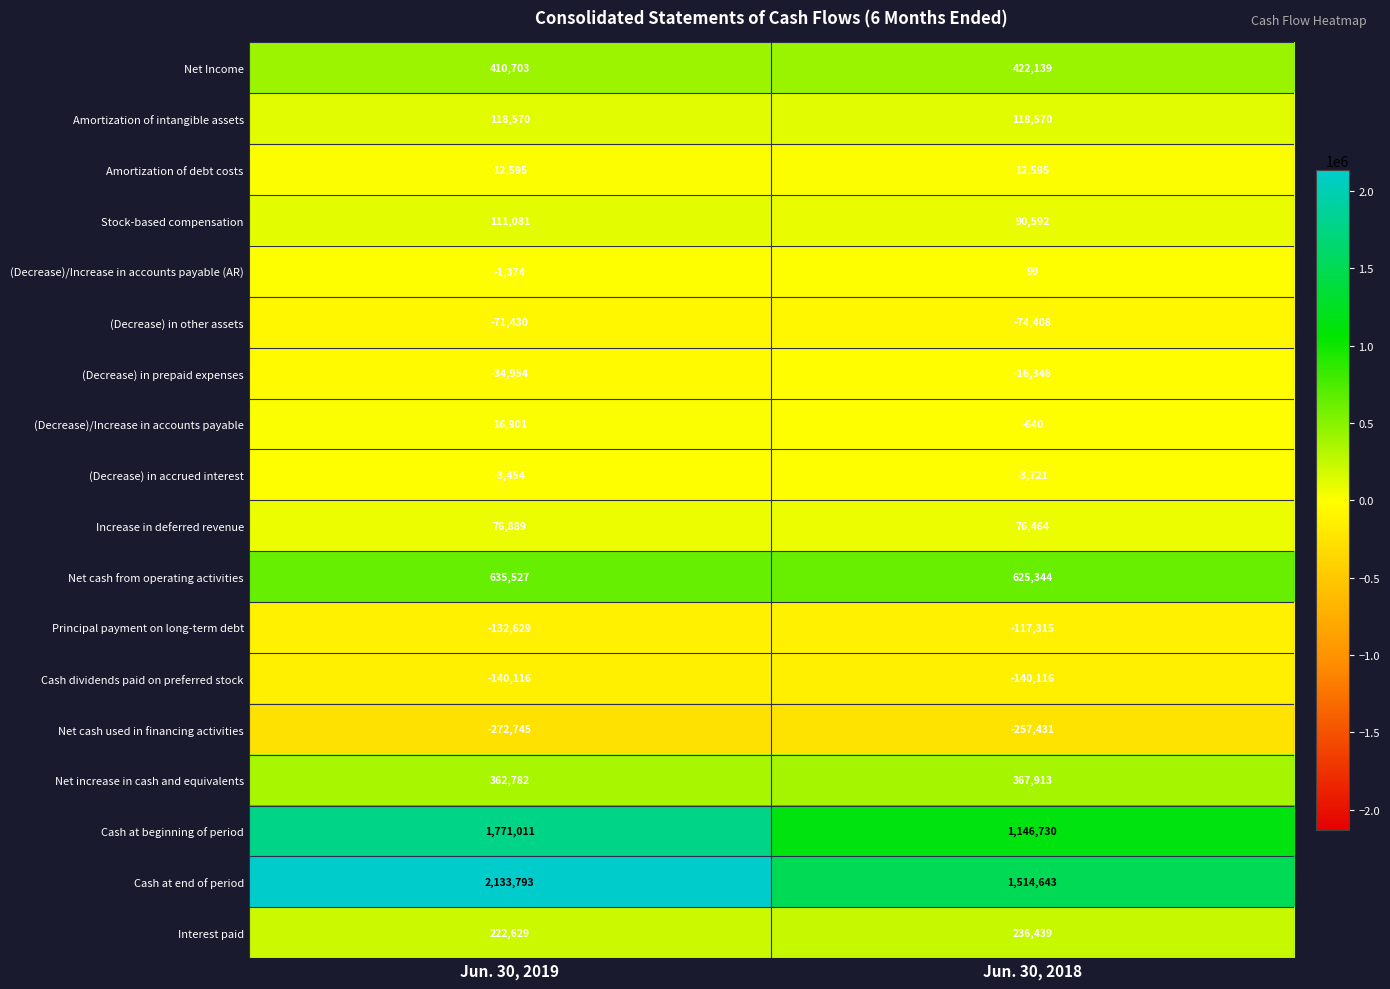

What is the sum of all Net Income values?

832842